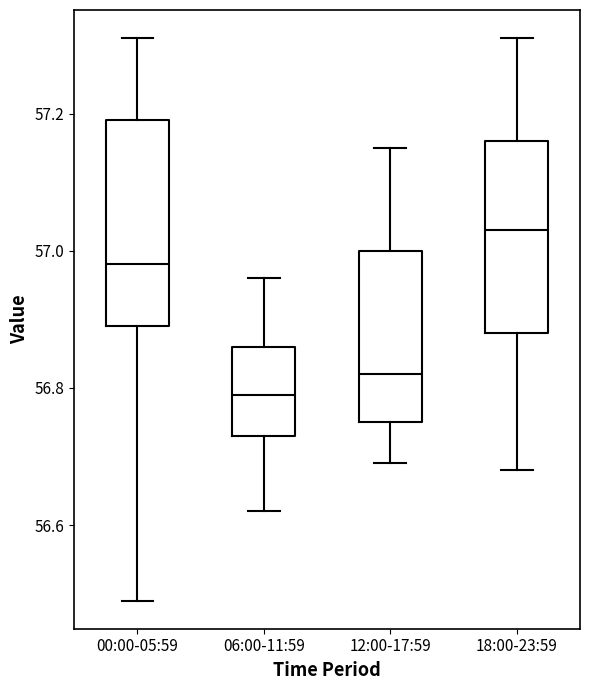

Where is the lower edge of the box for 12:00-17:59 on the y-axis? The values are not printed on the chart, so give them approximately, as read against the axis.

56.76